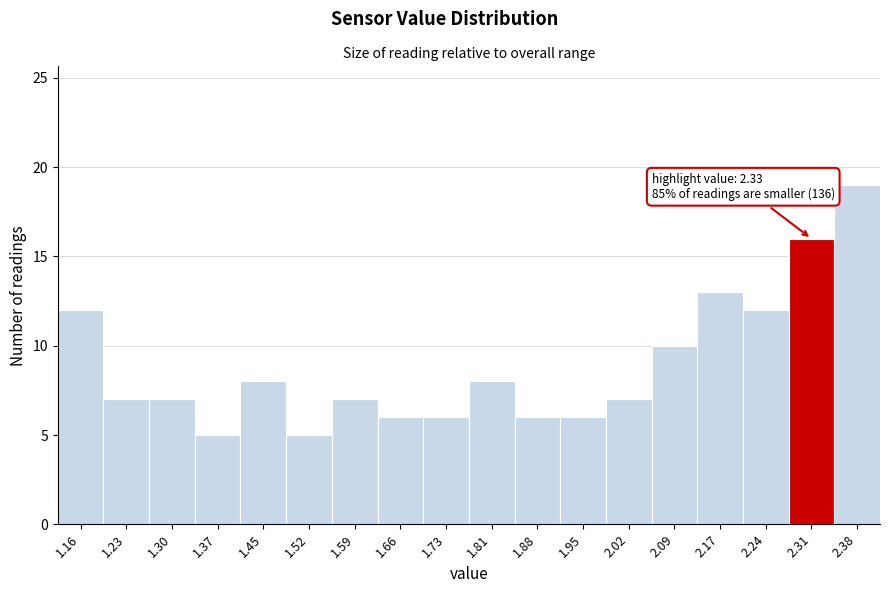

Over which range of the x-axis is the bar tallest?

2.35 to 2.42